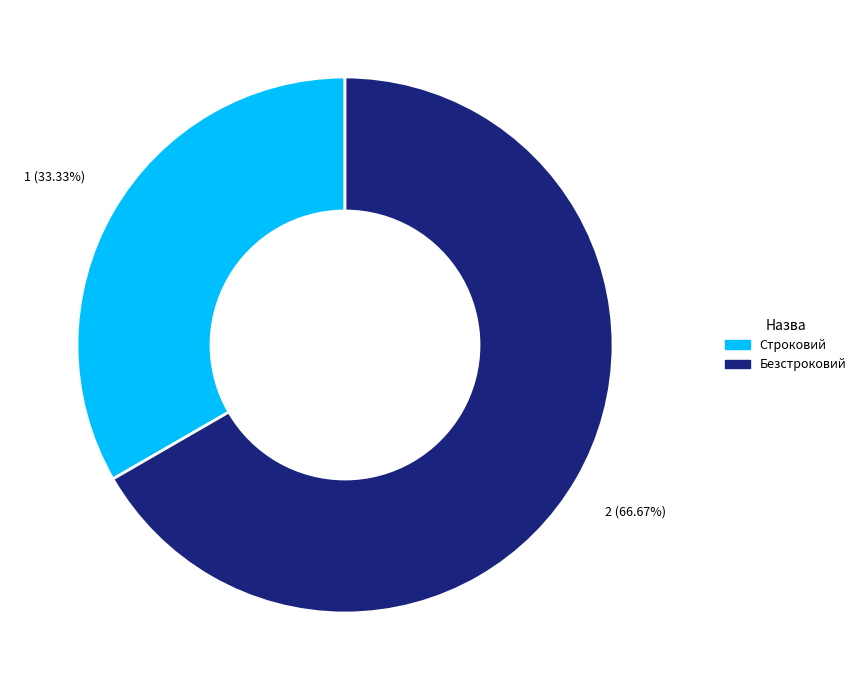

Which slice is the largest?

Безстроковий